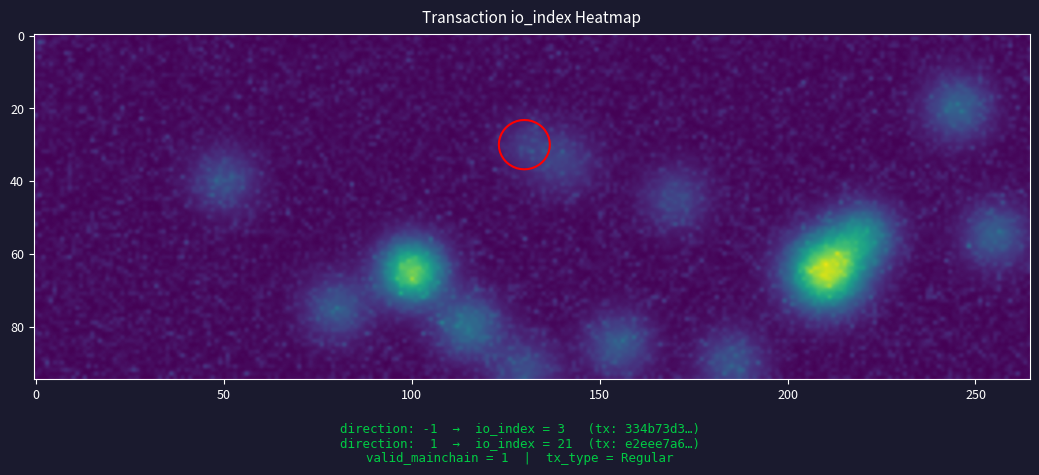

Reading left to right, transcribe all the data shown in this chart.

334b73d38d15c646ee4c86a1390adee58e01abe: -1	3
e2eee7a6007e50387682d7637f493a6821b3efc: 1	21